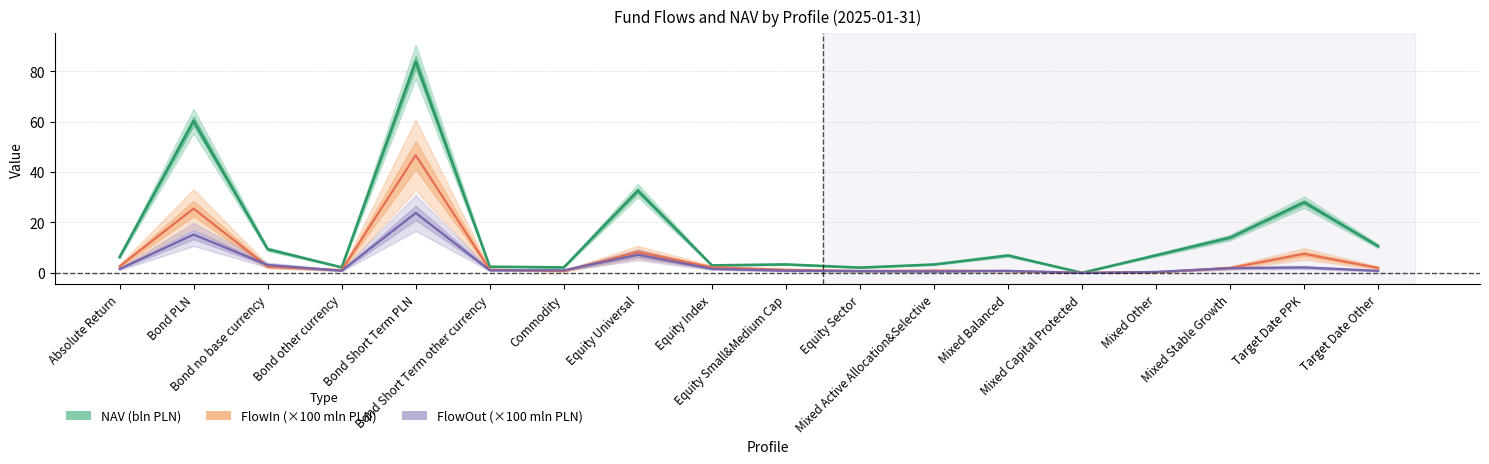

Does the chart display data point markers on the line(s)?

No